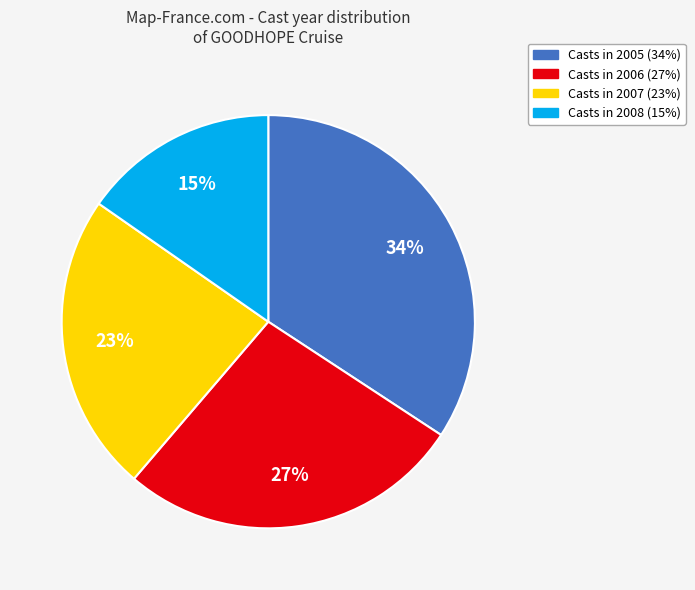

Does any single category account for the majority?

No